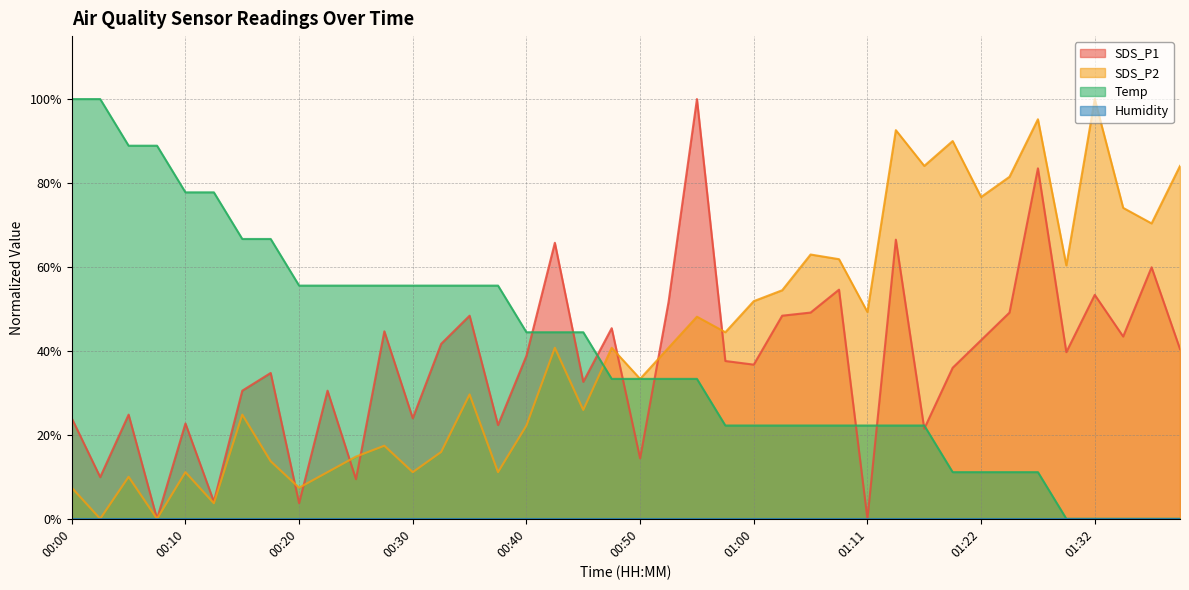

What is the difference between the second highest and minimum values in the SDS_P2 series?

95.2